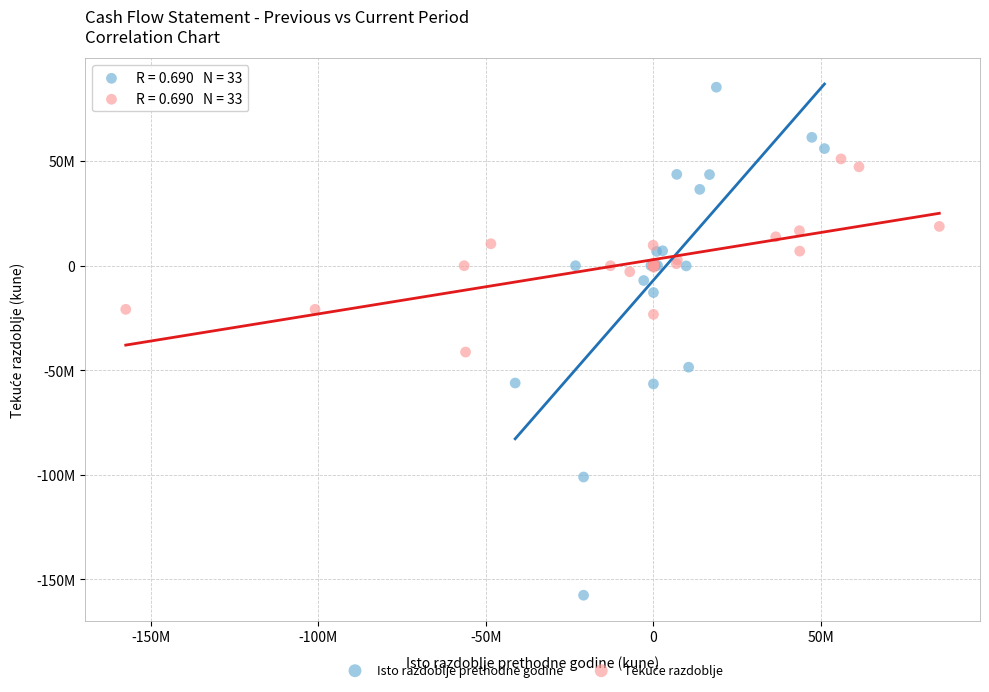

Which series reaches the maximum Y coordinate?

Isto razdoblje prethodne godine